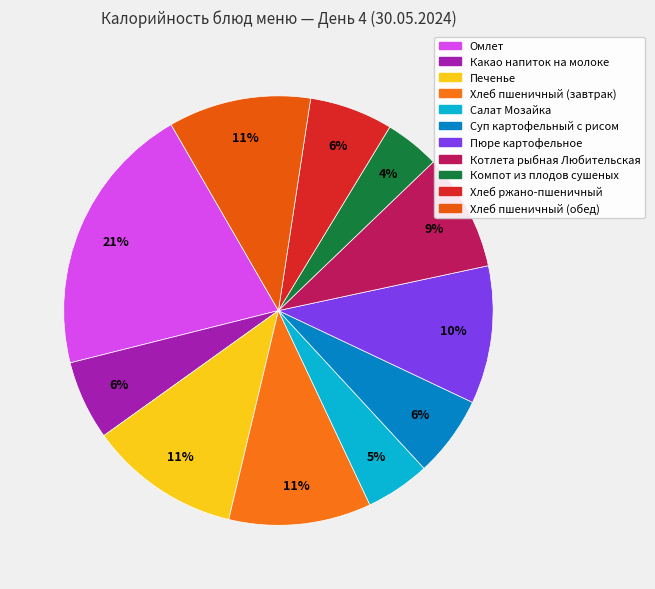

Rank the categories by value from lowest to highest.

Компот из плодов сушеных, Салат Мозайка, Какао напиток на молоке, Суп картофельный с рисом, Хлеб ржано-пшеничный, Котлета рыбная Любительская, Пюре картофельное, Хлеб пшеничный (завтрак), Хлеб пшеничный (обед), Печенье, Омлет